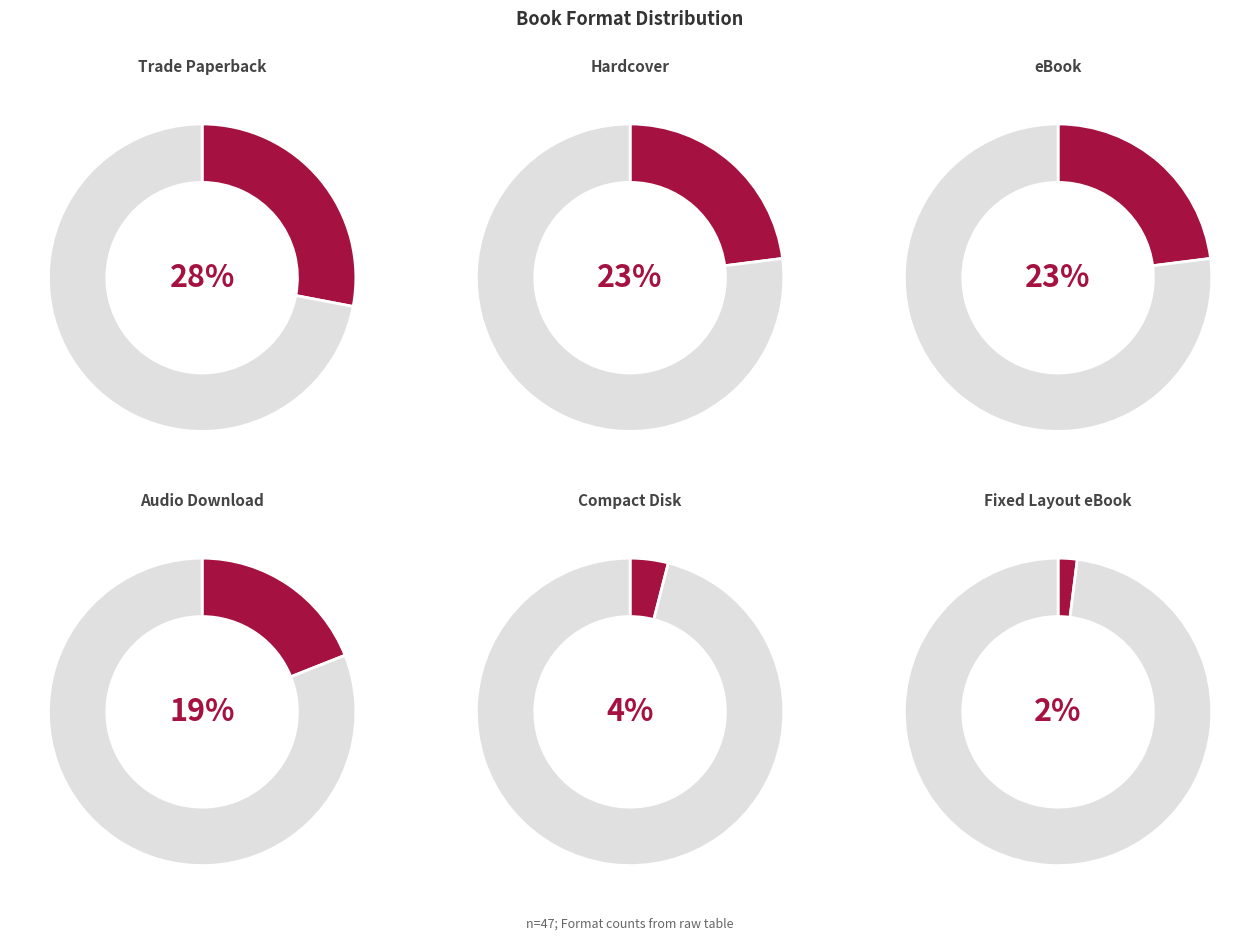

To the nearest percent, what is the average slice percentage?

17%